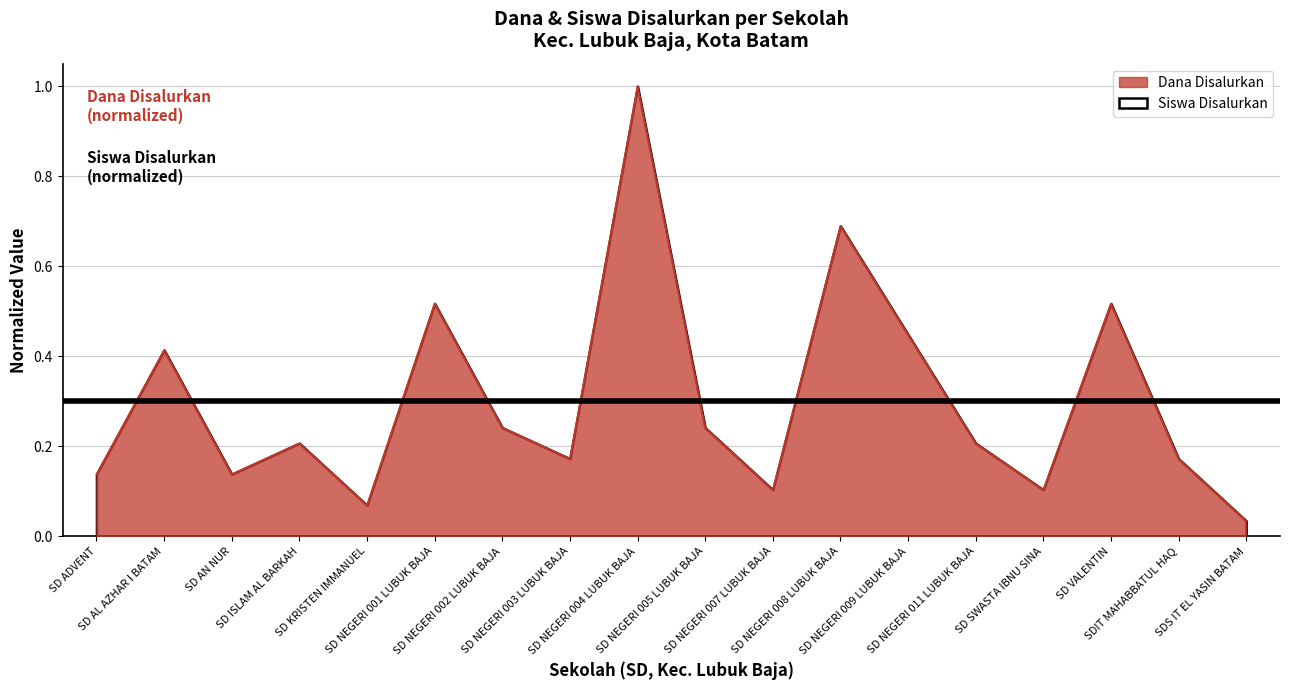

List the labels in order of value, smallest first.

SDS IT EL YASIN BATAM, SD KRISTEN IMMANUEL, SD NEGERI 007 LUBUK BAJA, SD SWASTA IBNU SINA, SD ADVENT, SD AN NUR, SD NEGERI 003 LUBUK BAJA, SDIT MAHABBATUL HAQ, SD ISLAM AL BARKAH, SD NEGERI 011 LUBUK BAJA, SD NEGERI 002 LUBUK BAJA, SD NEGERI 005 LUBUK BAJA, SD AL AZHAR I BATAM, SD NEGERI 009 LUBUK BAJA, SD NEGERI 001 LUBUK BAJA, SD VALENTIN, SD NEGERI 008 LUBUK BAJA, SD NEGERI 004 LUBUK BAJA